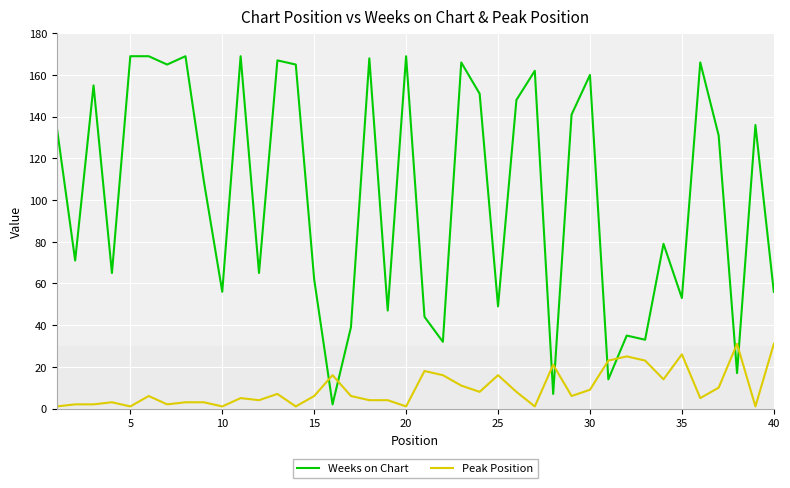

Which series has the widest spread of values?

Weeks on Chart